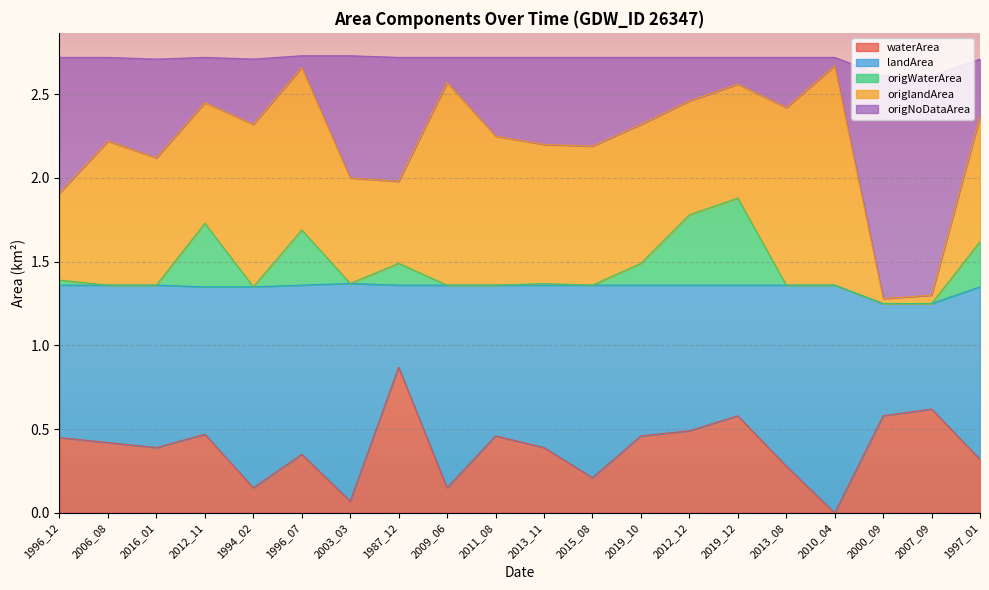

List the labels in order of origWaterArea value, smallest first.

2000_09, 2007_09, 1994_02, 2006_08, 2016_01, 2009_06, 2015_08, 2011_08, 2013_08, 2010_04, 2013_11, 2003_03, 1996_12, 1987_12, 2019_10, 1997_01, 1996_07, 2012_11, 2012_12, 2019_12